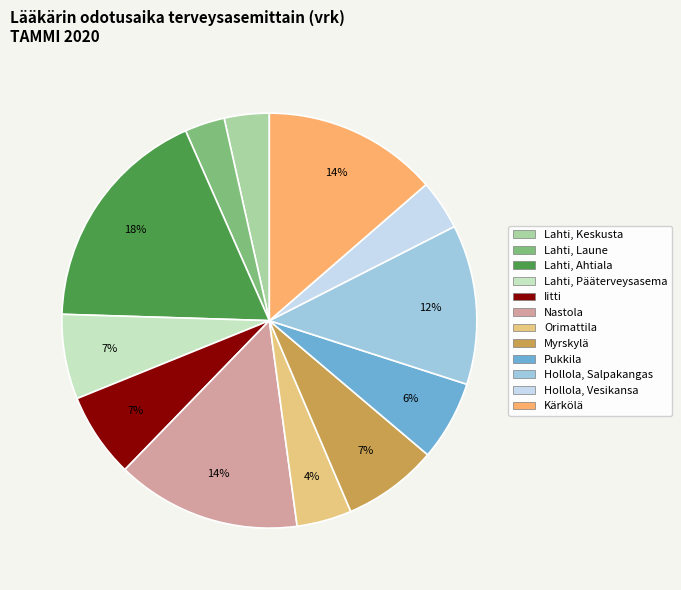

Count the number of slices in the pie.

12